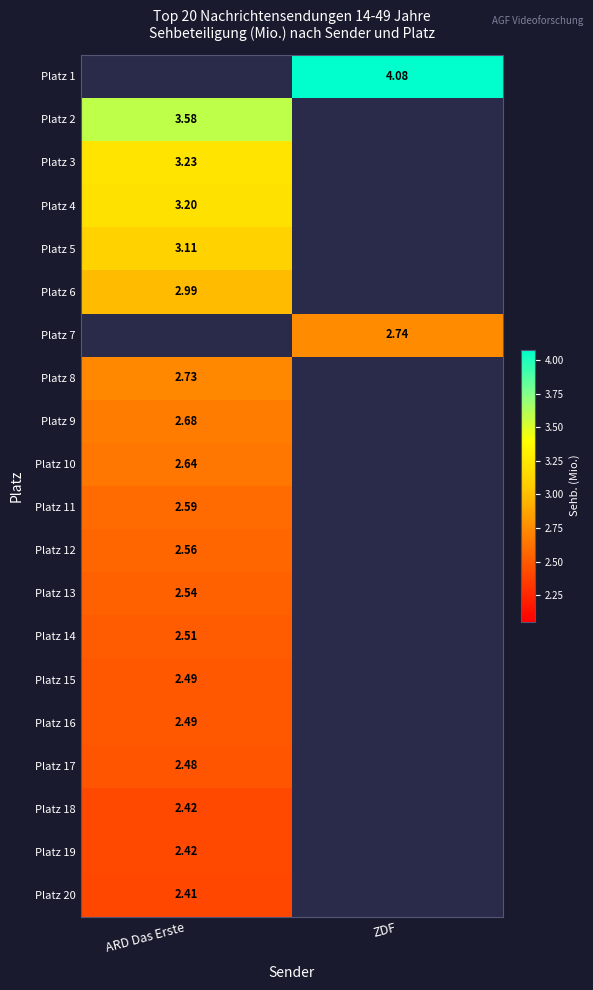

What is the difference between the highest and lowest values at ZDF?

1.3